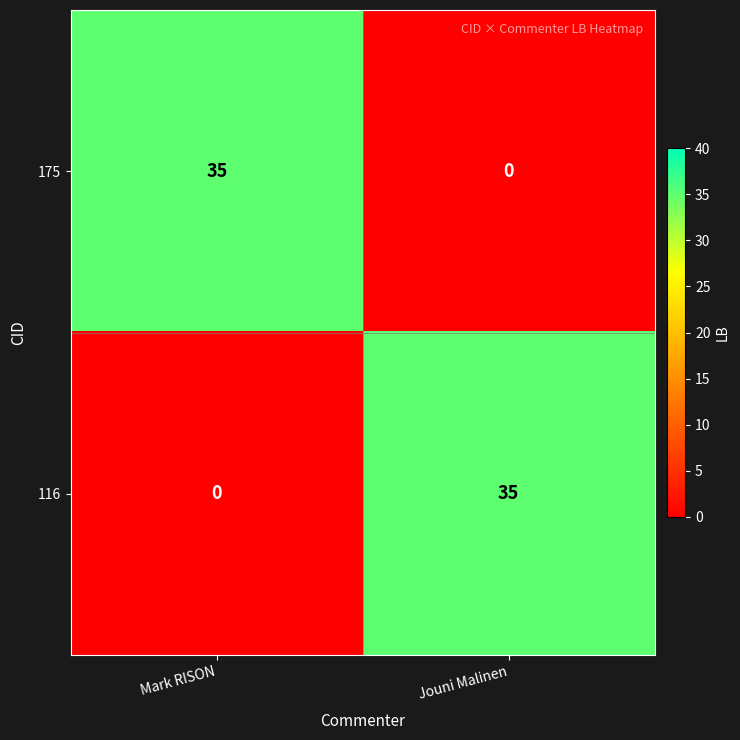

Read the 175 value at Mark RISON, to the nearest 5.

35